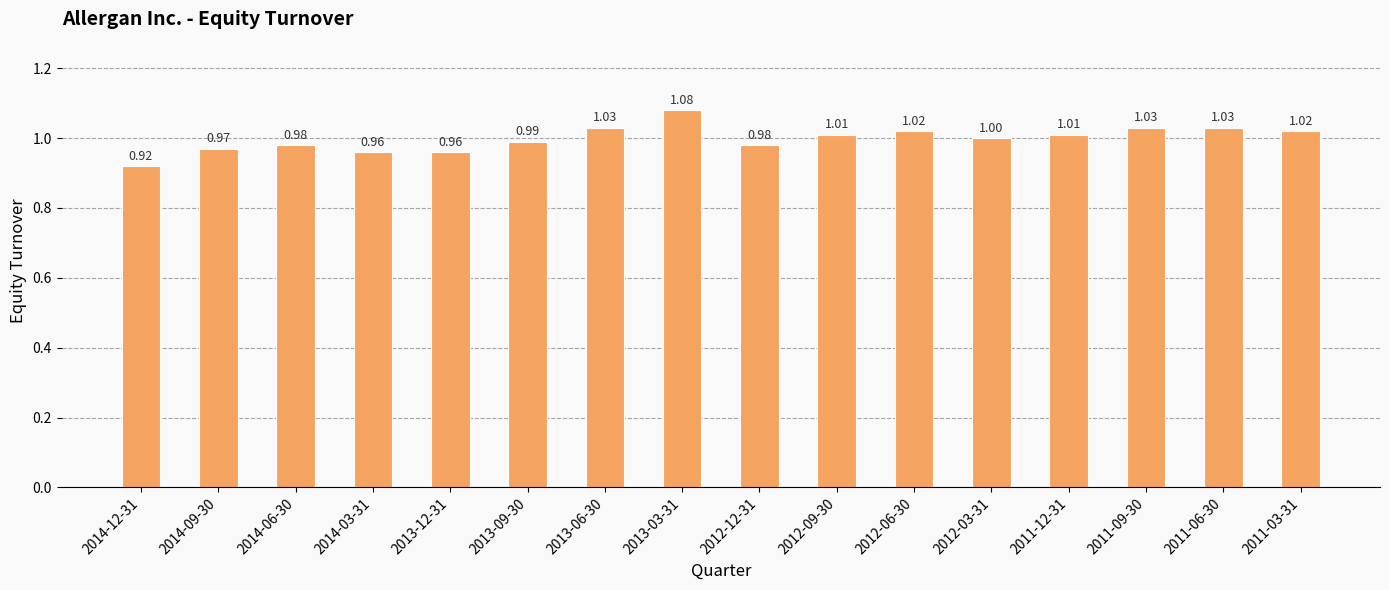

Does the chart contain any negative values?

No